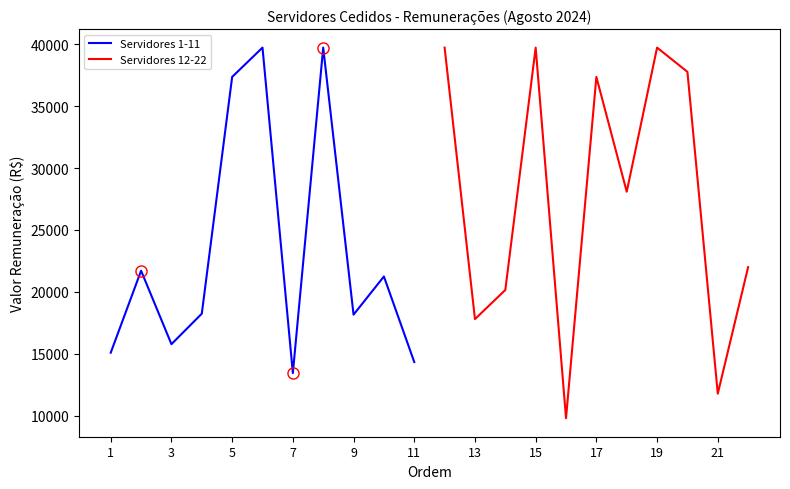

What are all the series names shown in the legend?

Servidores 1-11, Servidores 12-22